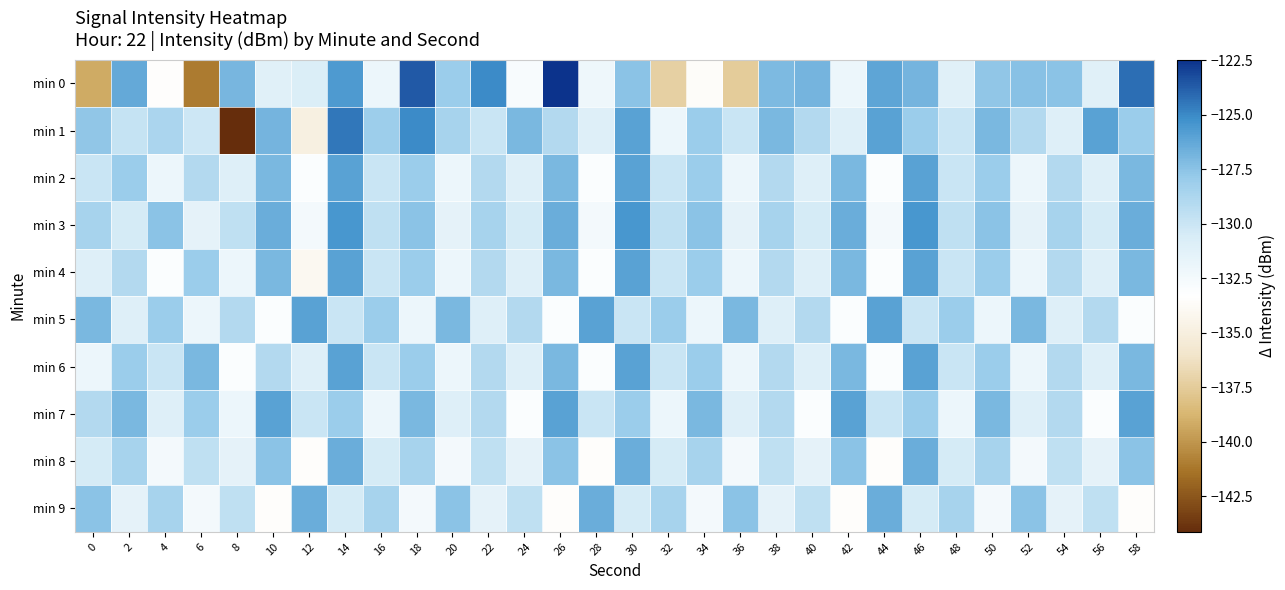

At which category is the sum across all series the highest?

14